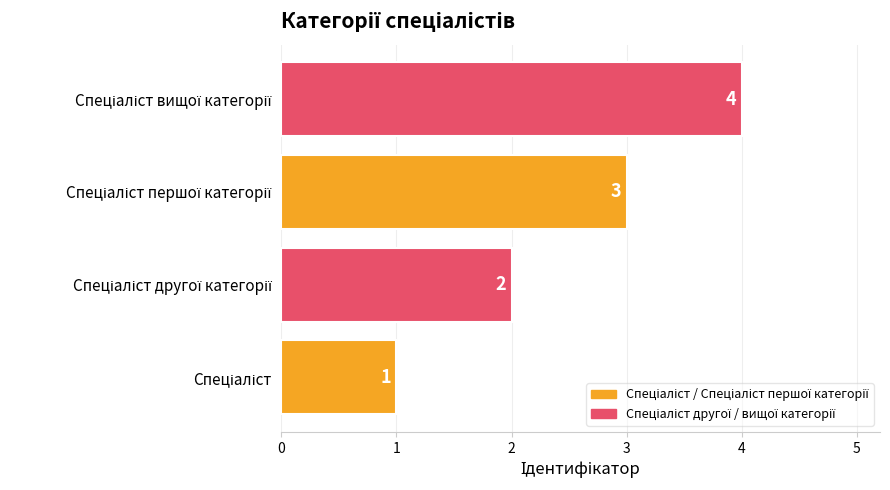

How many values are between 2 and 4?

3